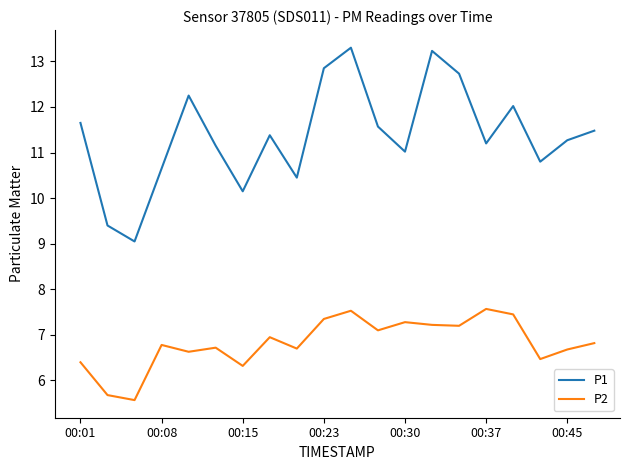

What is the maximum value for P1?

13.3